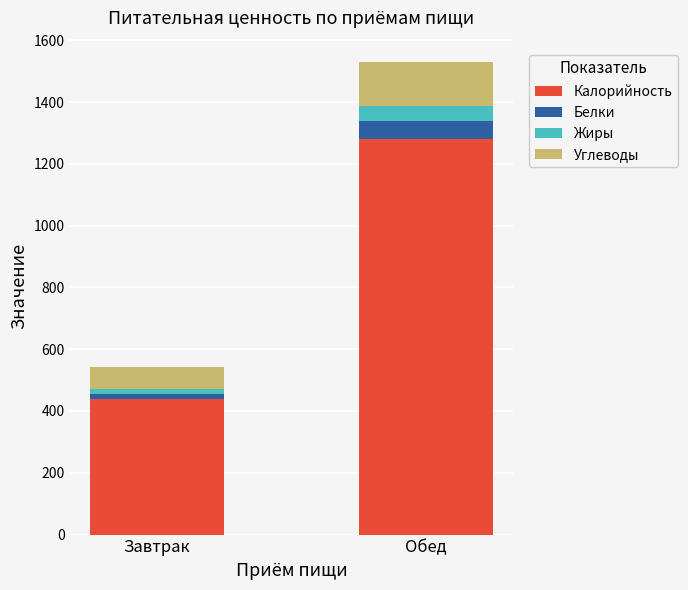

Where is Калорийность nearest to the value 858?

Завтрак